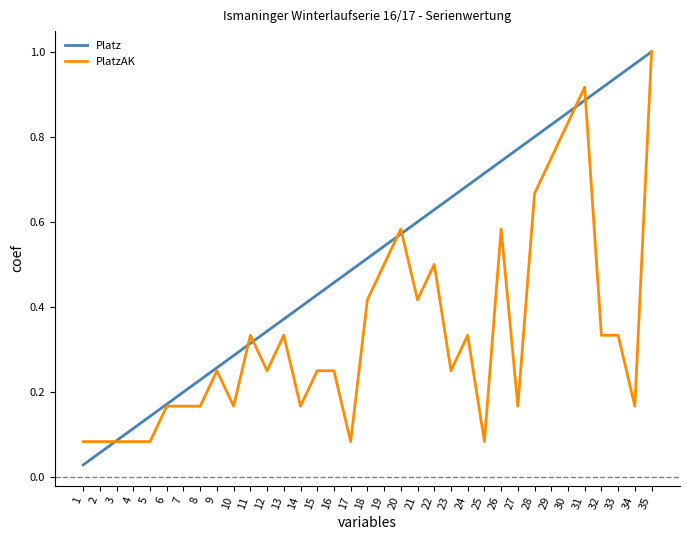

Which series has the largest total across all categories?

Platz